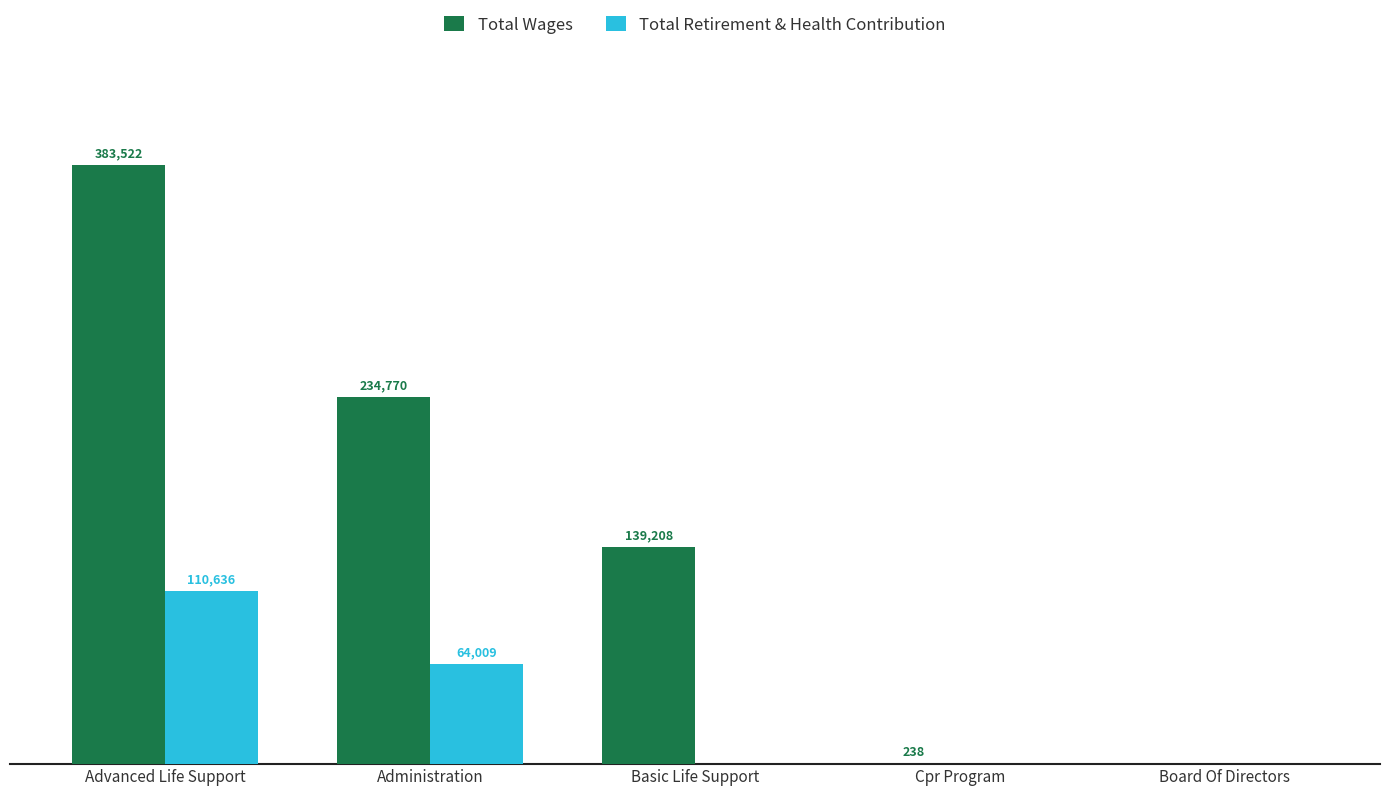

Which series has the largest total across all categories?

Total Wages